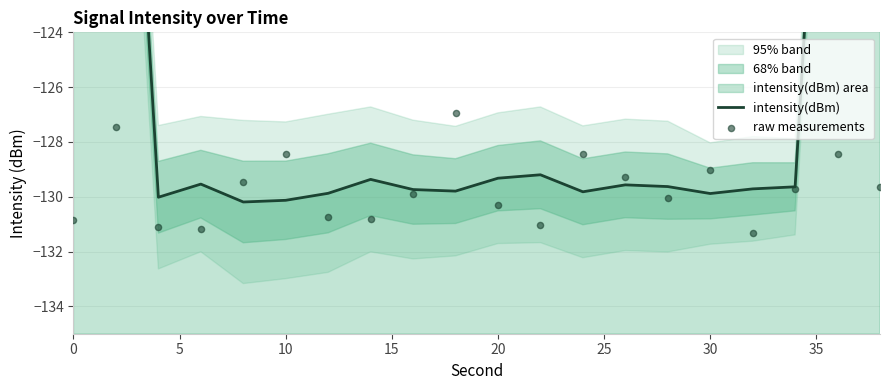

Which series contains the highest Y value?

intensity(dBm)